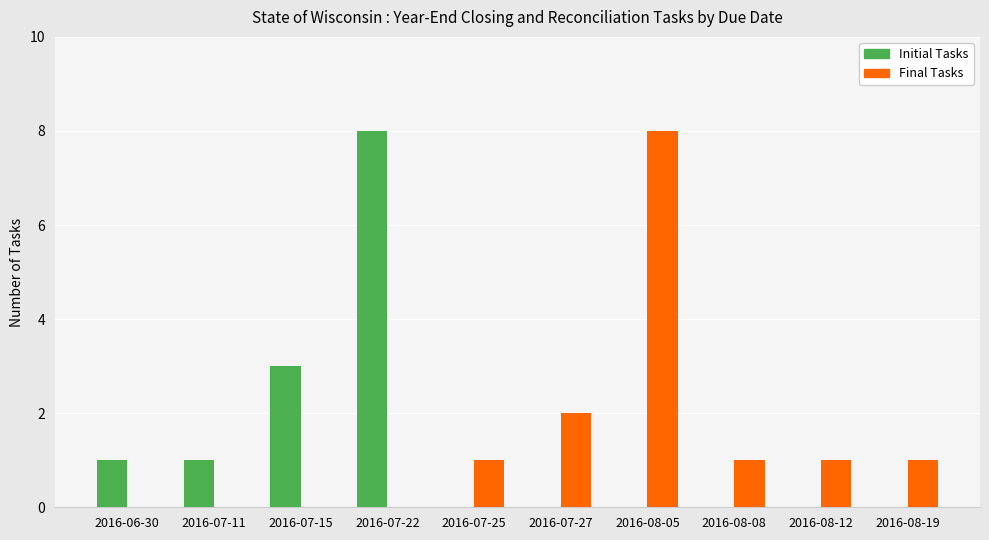

Is it true that Initial Tasks equals 8 at 2016-07-22?

True